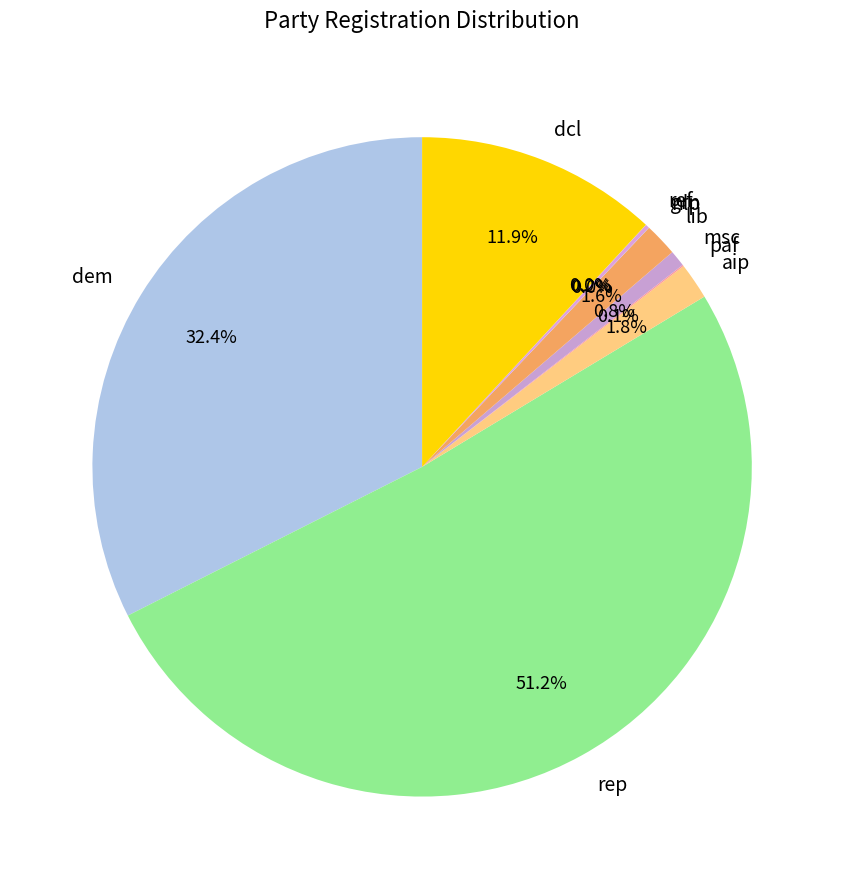

Does lib represent more than half of the total?

No